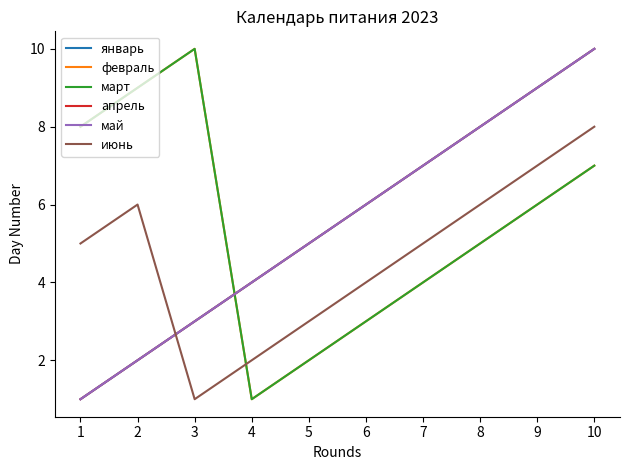

Does the chart have visible grid lines?

No